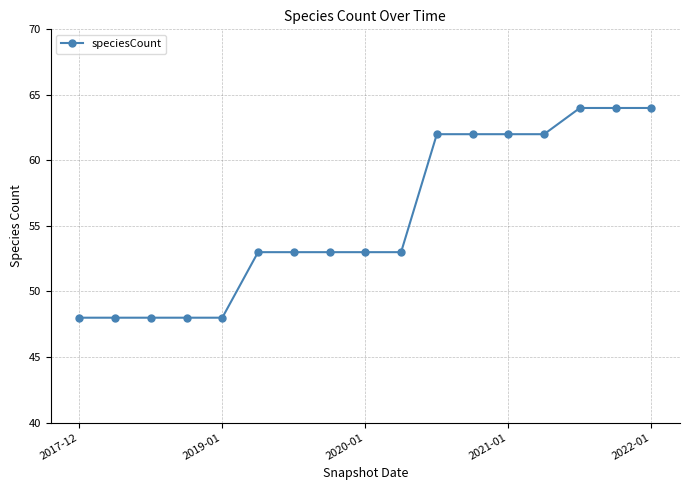

What is the value of the 1st point from the left?

48